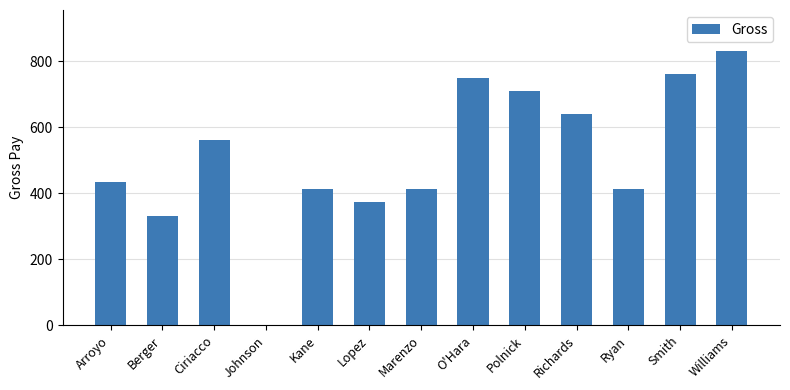

Read the value at Kane.

413.3